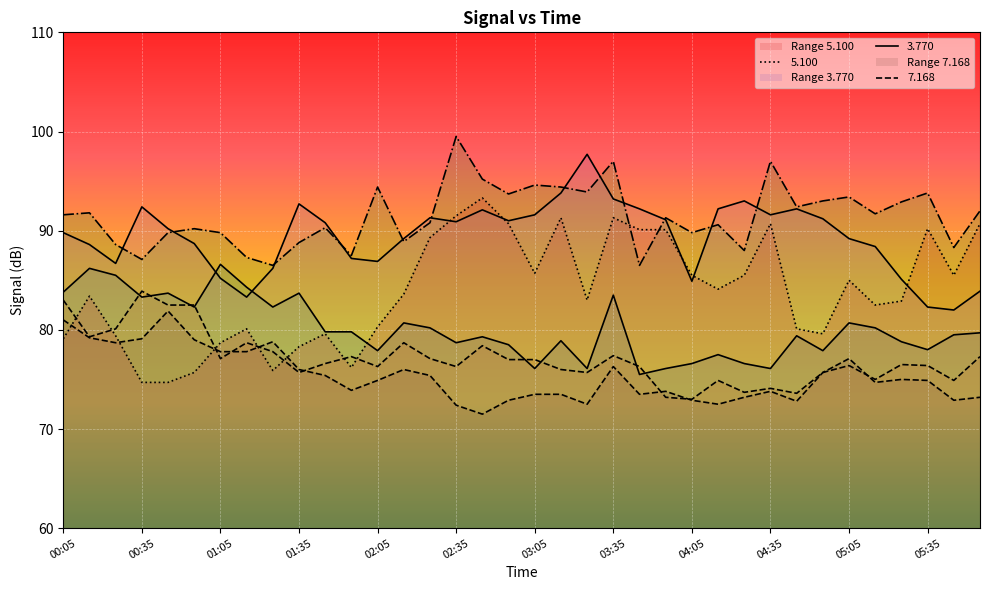

Which has a higher value, 00:35 or 02:05?

00:35